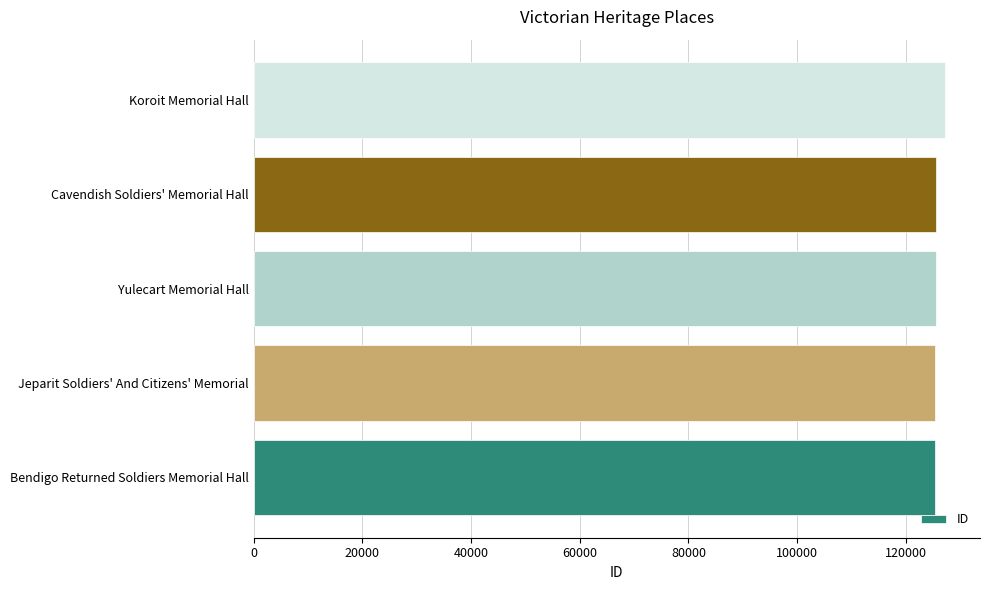

At which label is the value closest to 126272?

Cavendish Soldiers' Memorial Hall